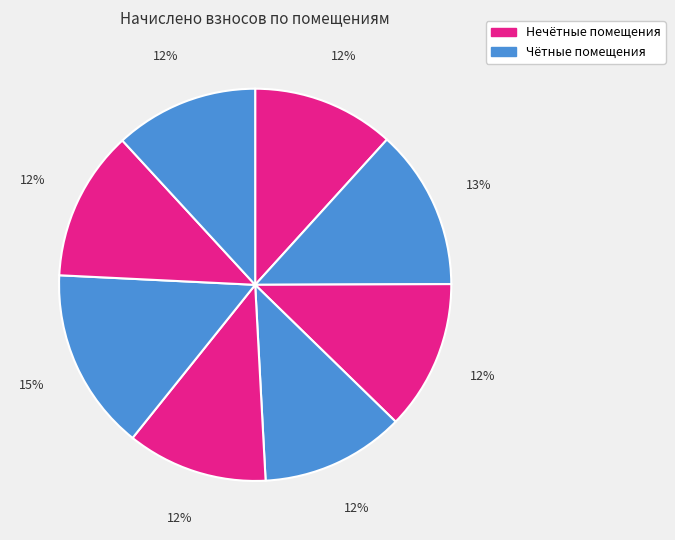

Rank the categories by value from highest to lowest.

6, 2, 7, 3, 4, 8, 1, 5